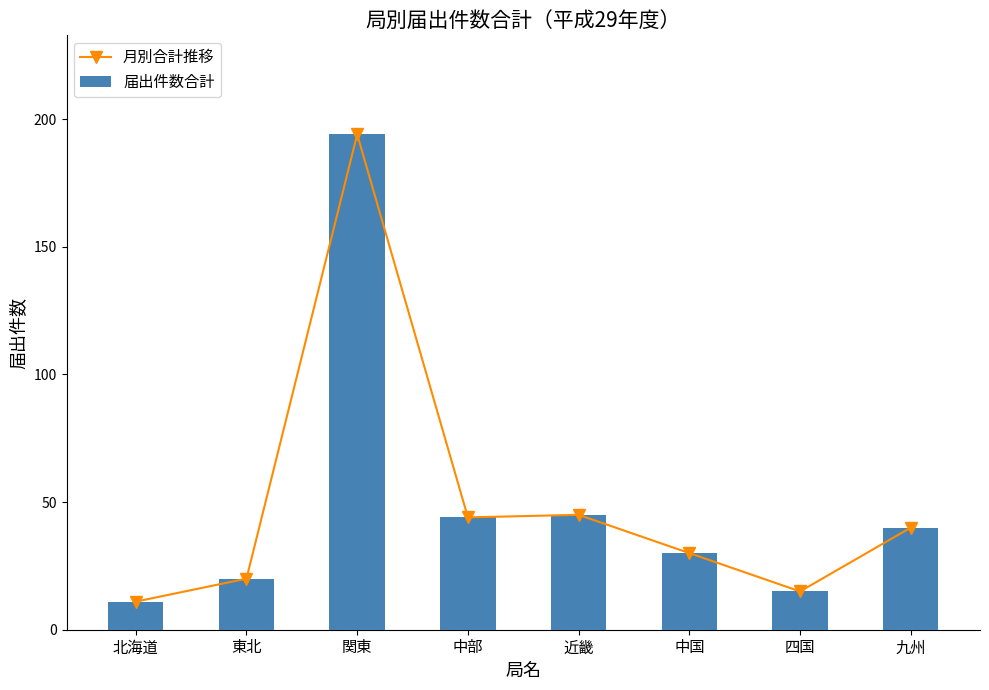

Which series has the widest spread of values?

月別合計推移